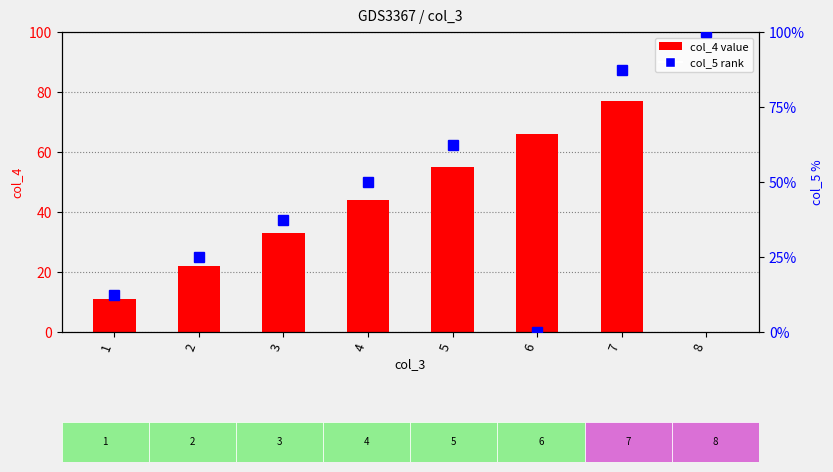

What is the total value across all series at 1?

23.5